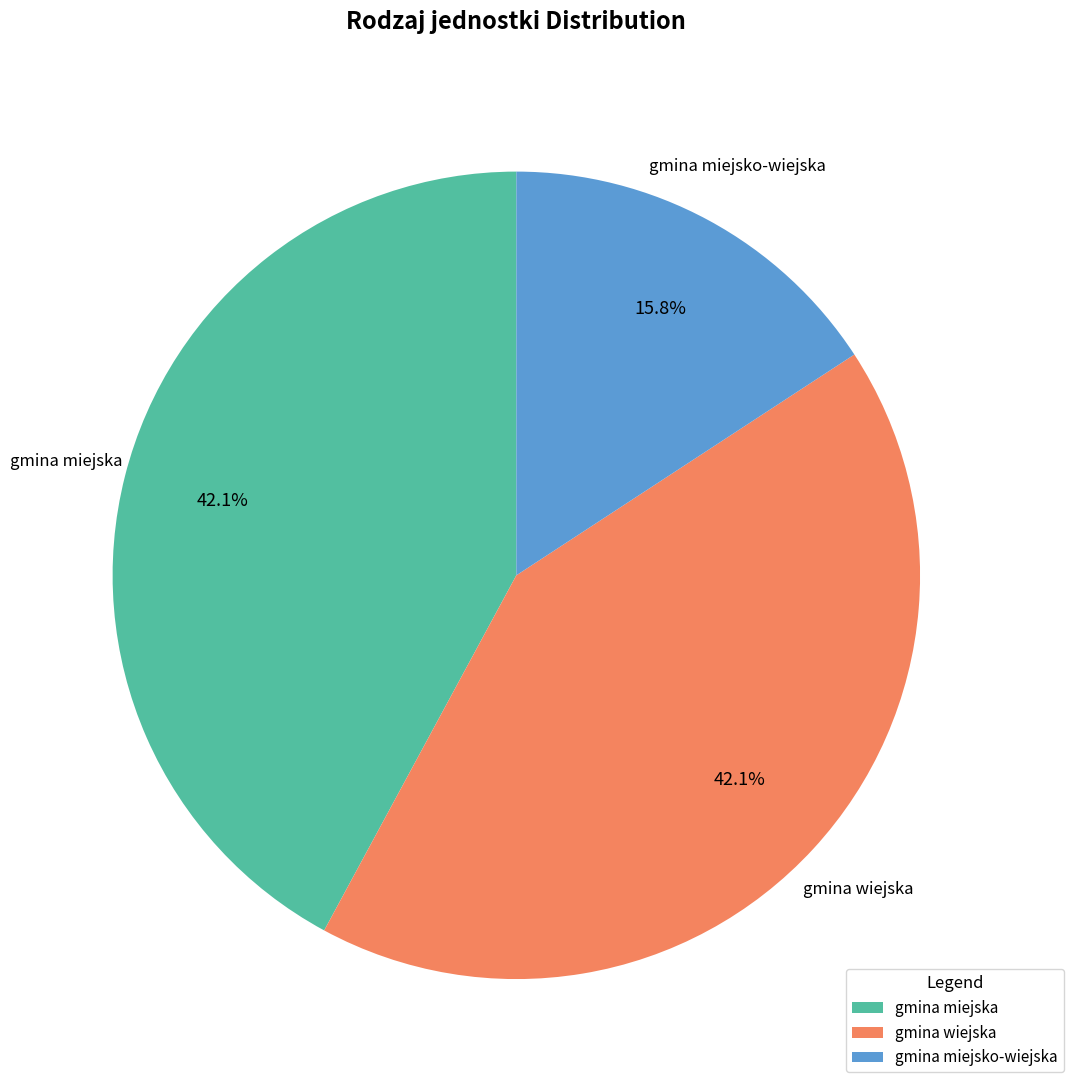

To the nearest percent, what percentage of the pie is gmina wiejska?

42%